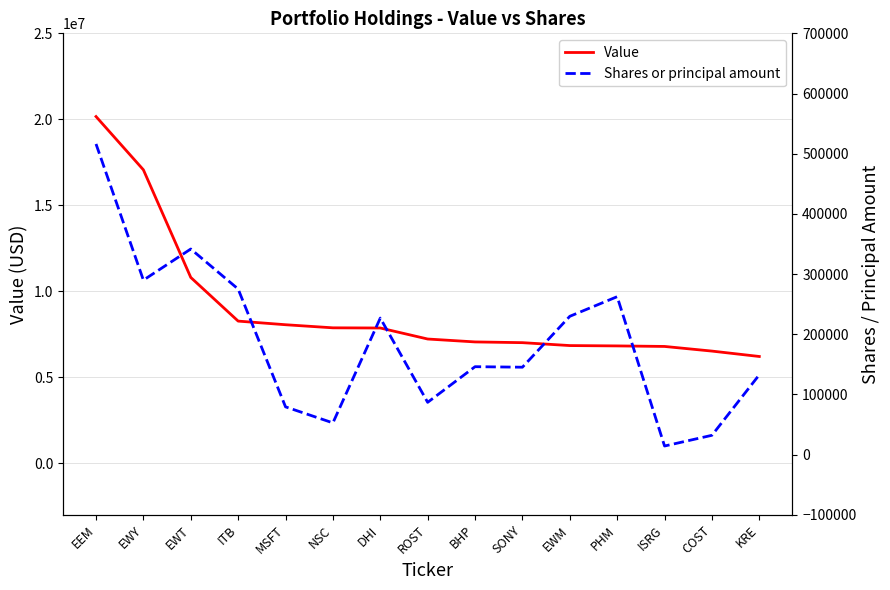

True or false: Value has more than 2 interior local peaks.

False